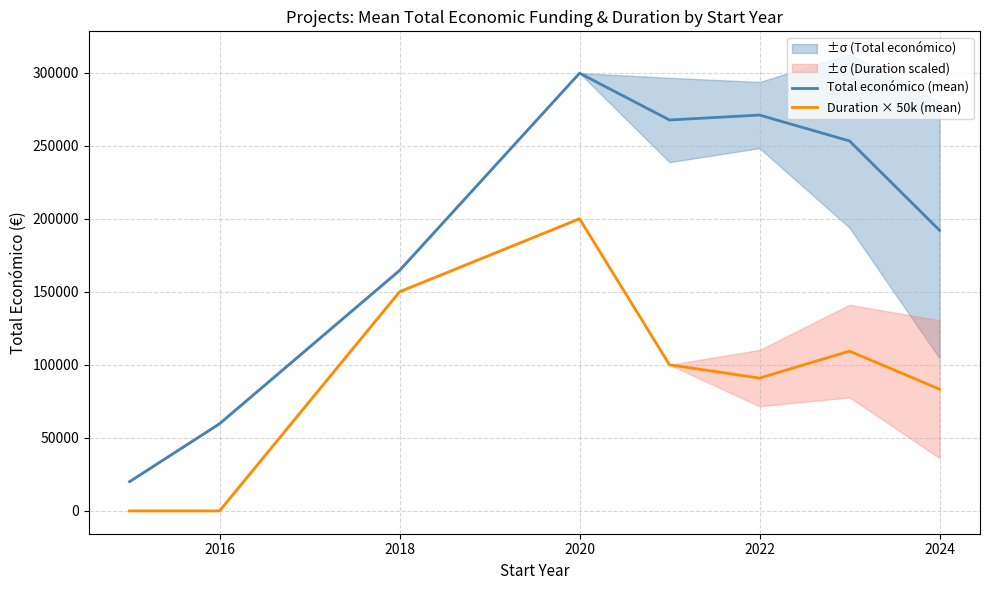

Is the value of Duration × 50k (mean) at 2020 greater than the value of Total económico (mean) at 2024?

Yes